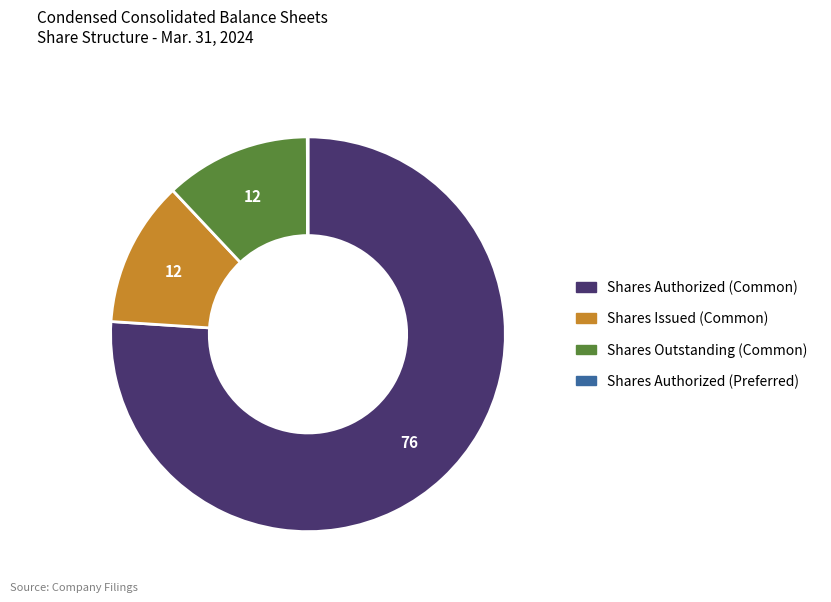

Which slice is the largest?

Shares Authorized (Common)